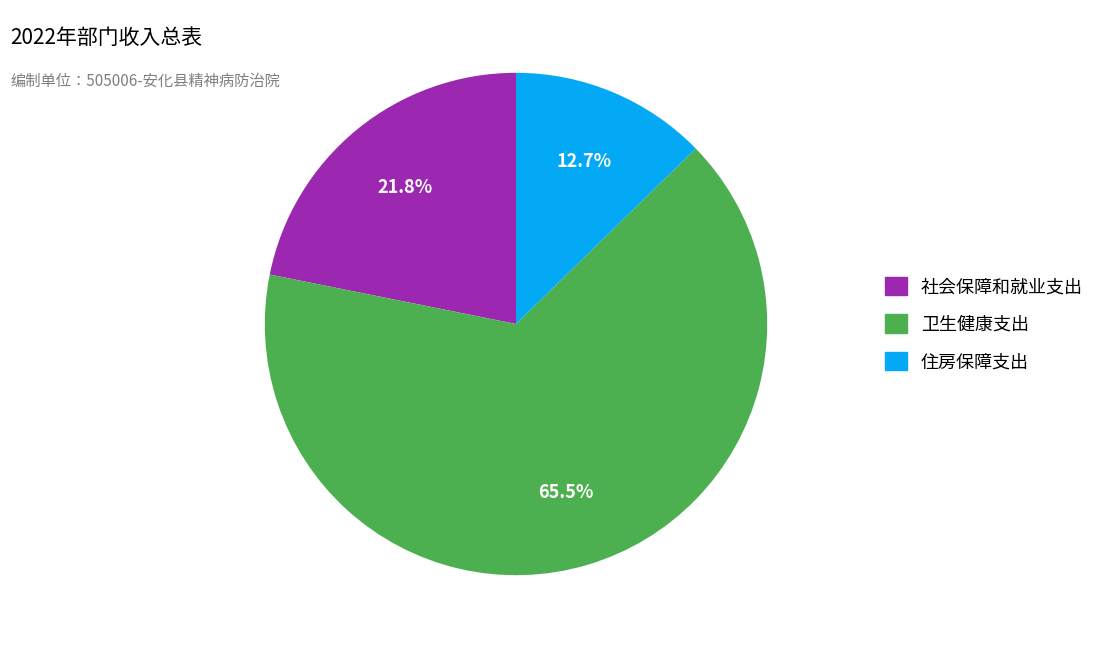

Is it true that 社会保障和就业支出 is 22% of the pie?

True